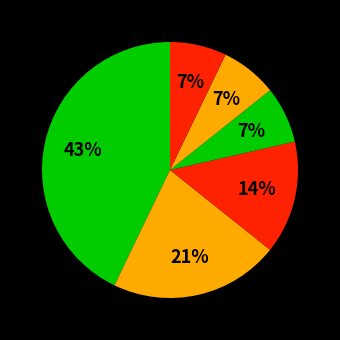

To the nearest percent, what percentage of the pie is دانشگاه تهران?

7%